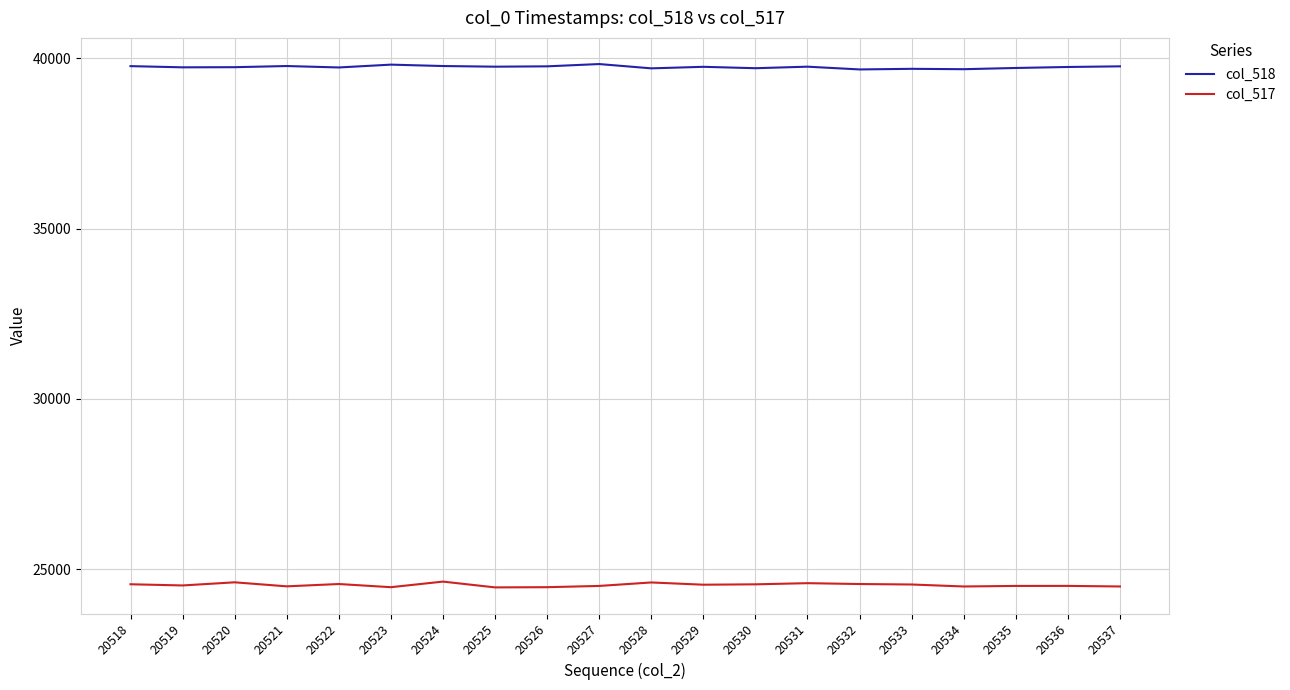

True or false: col_517 and col_518 cross at least once.

False